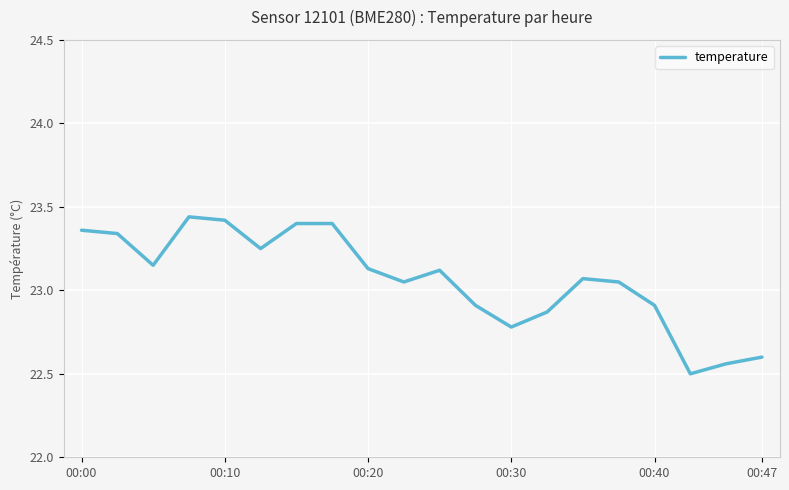

What is the difference between the maximum and minimum values?

0.9